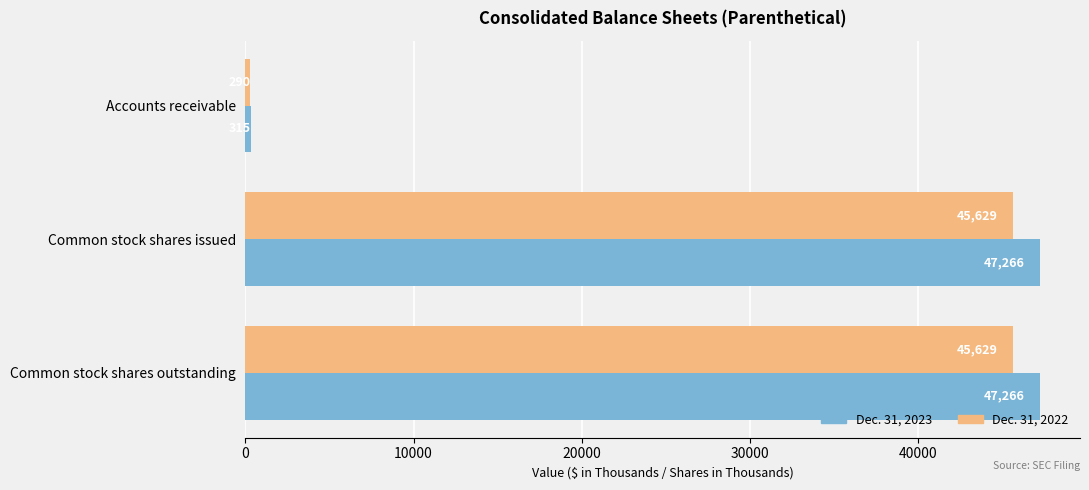

Read the Dec. 31, 2022 value at Common stock shares outstanding.

45629